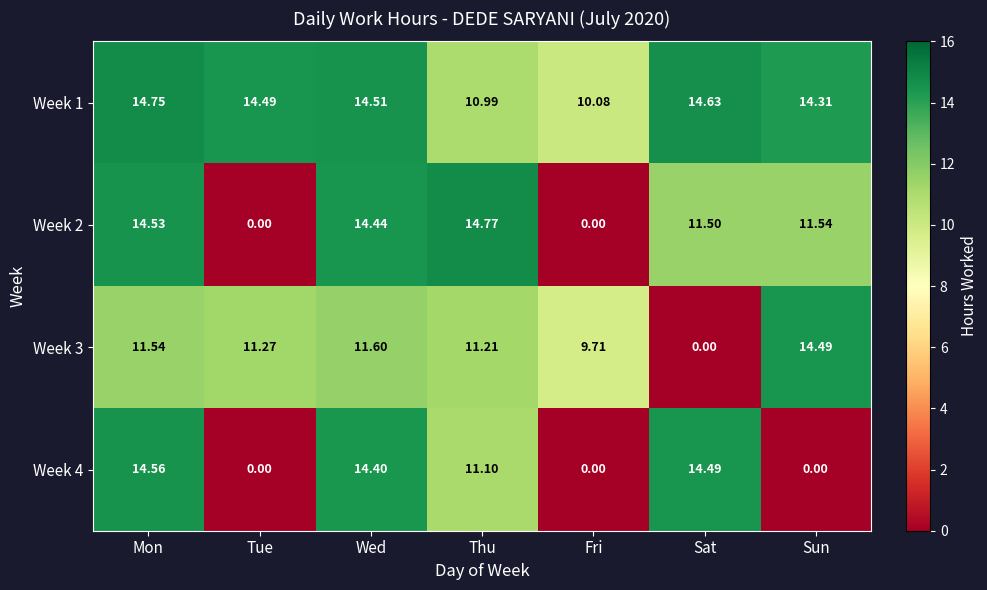

At which label does Week 3 first exceed 11?

Mon